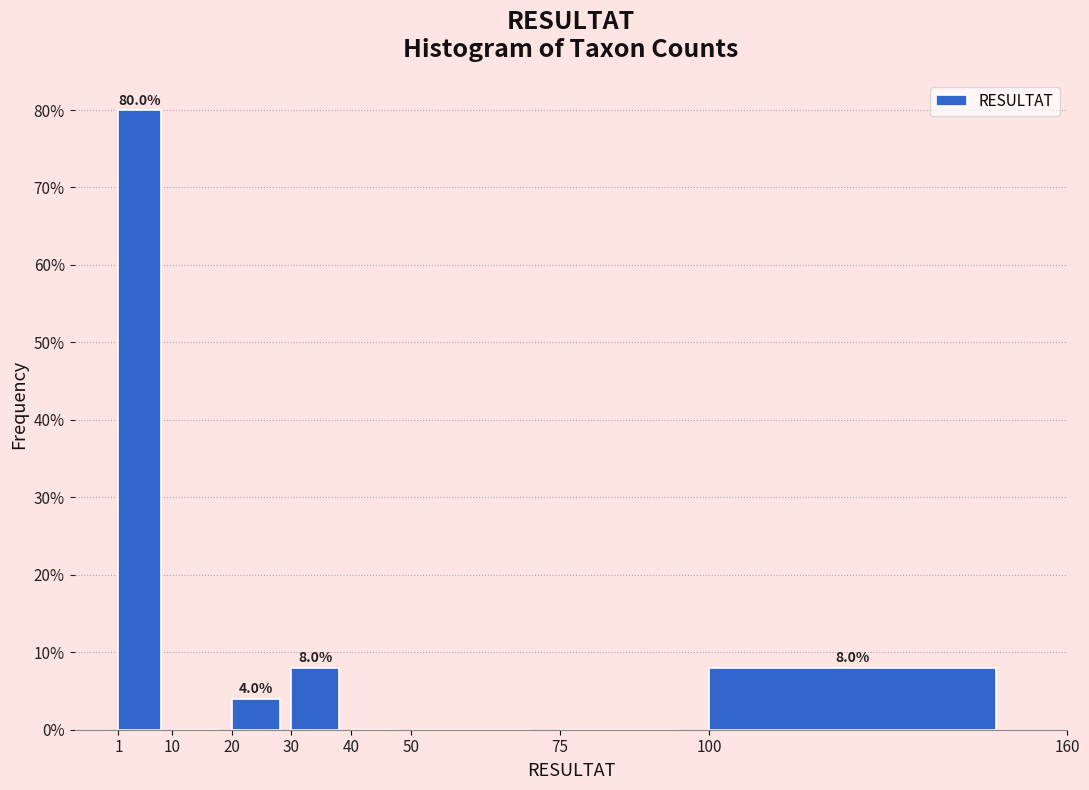

Which range on the x-axis has the tallest bar?

1 to 10